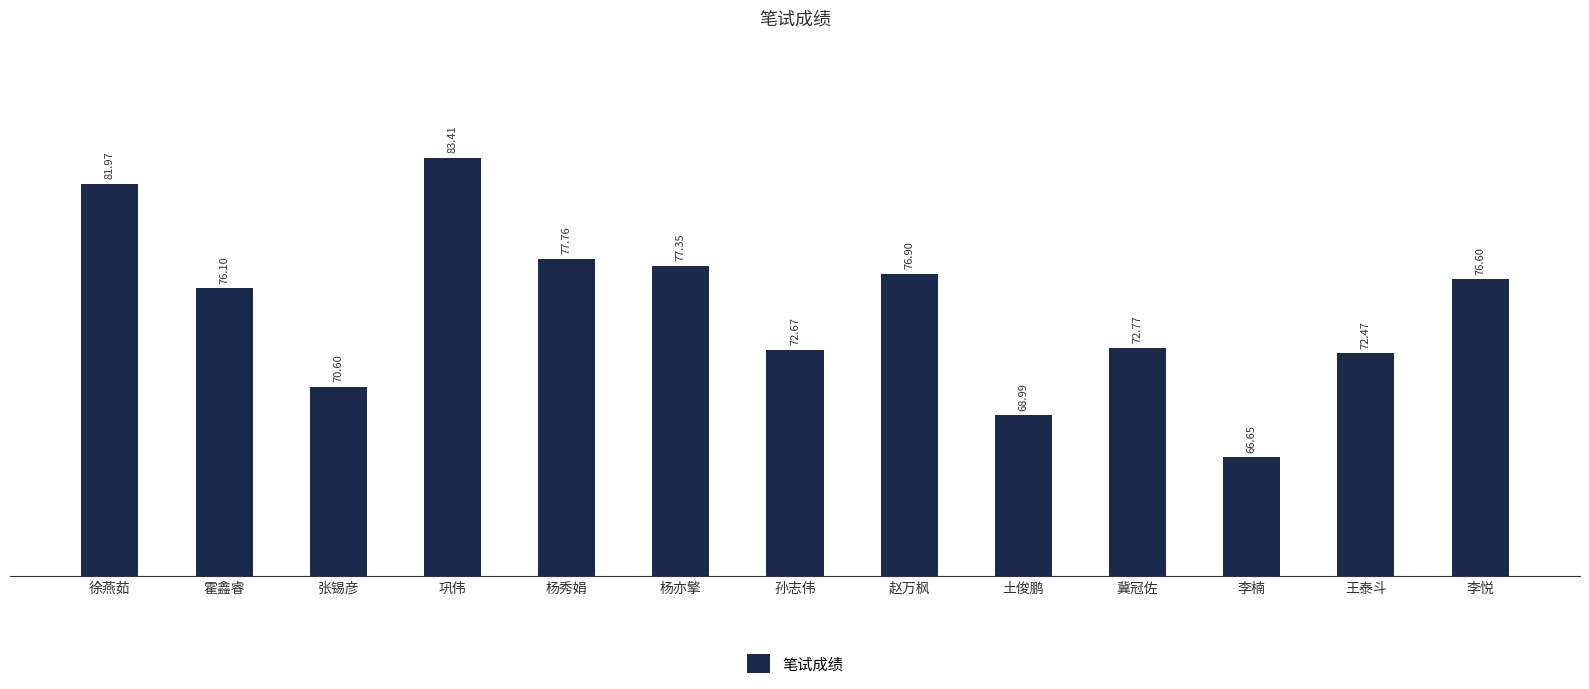

At which label does the data first exceed 76?

徐燕茹